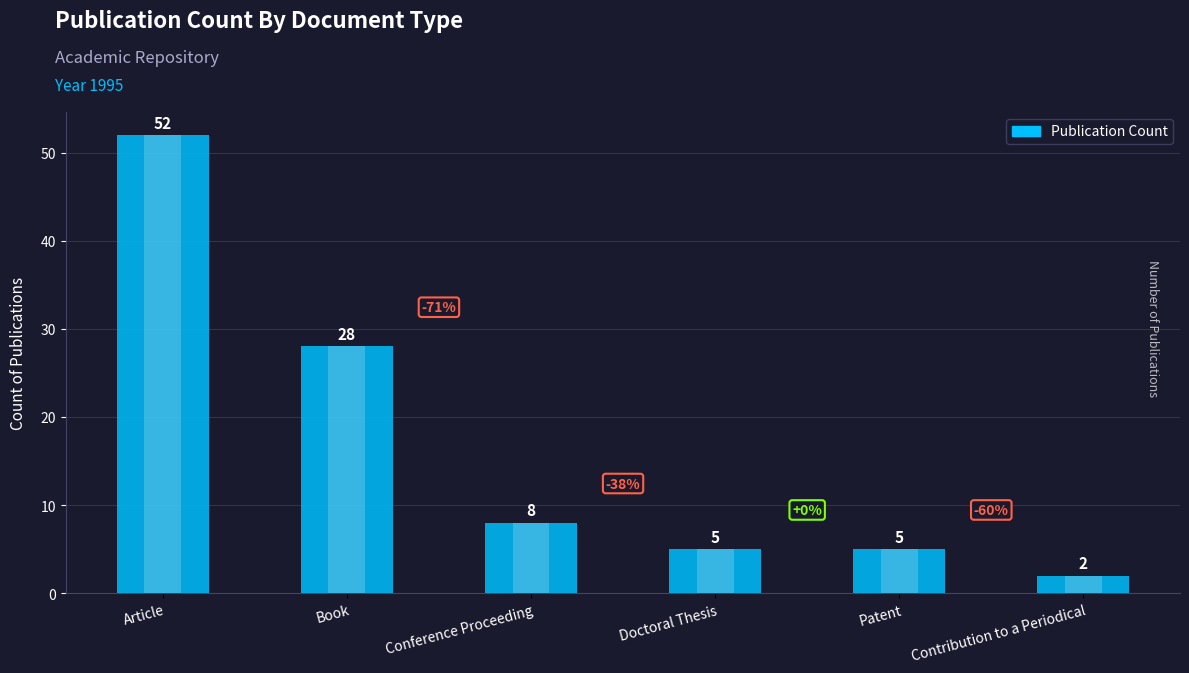

Does the chart contain any negative values?

No